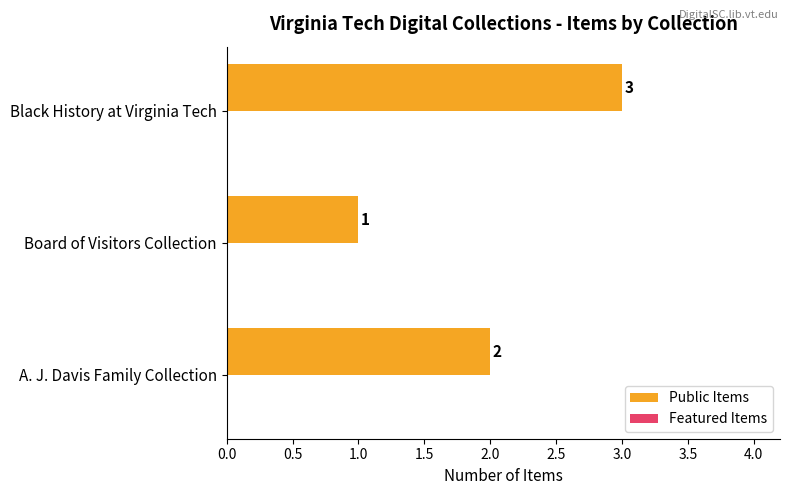

Are the bars horizontal?

Yes